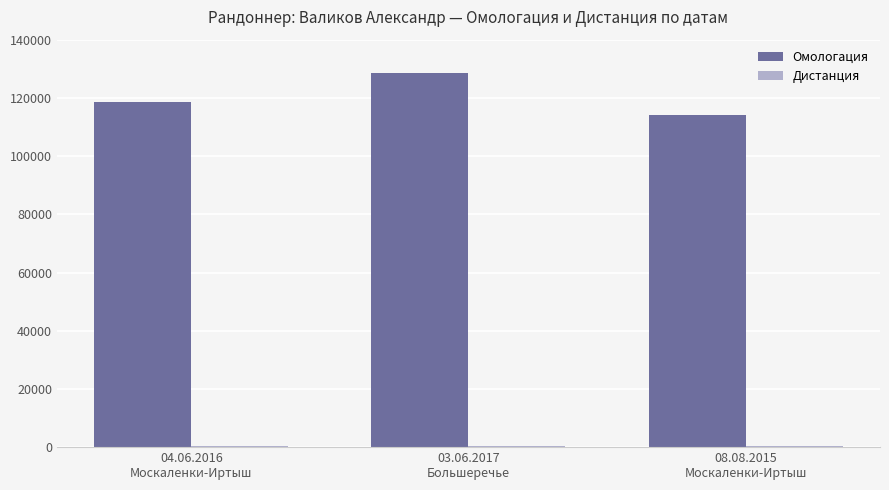

What is the sum of all Омологация values?

361674